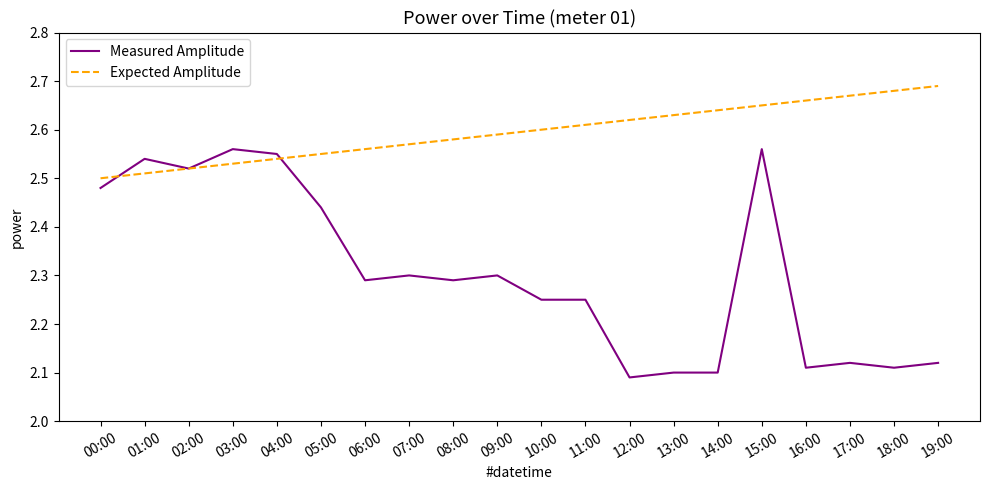

What are all the series names shown in the legend?

Measured Amplitude, Expected Amplitude